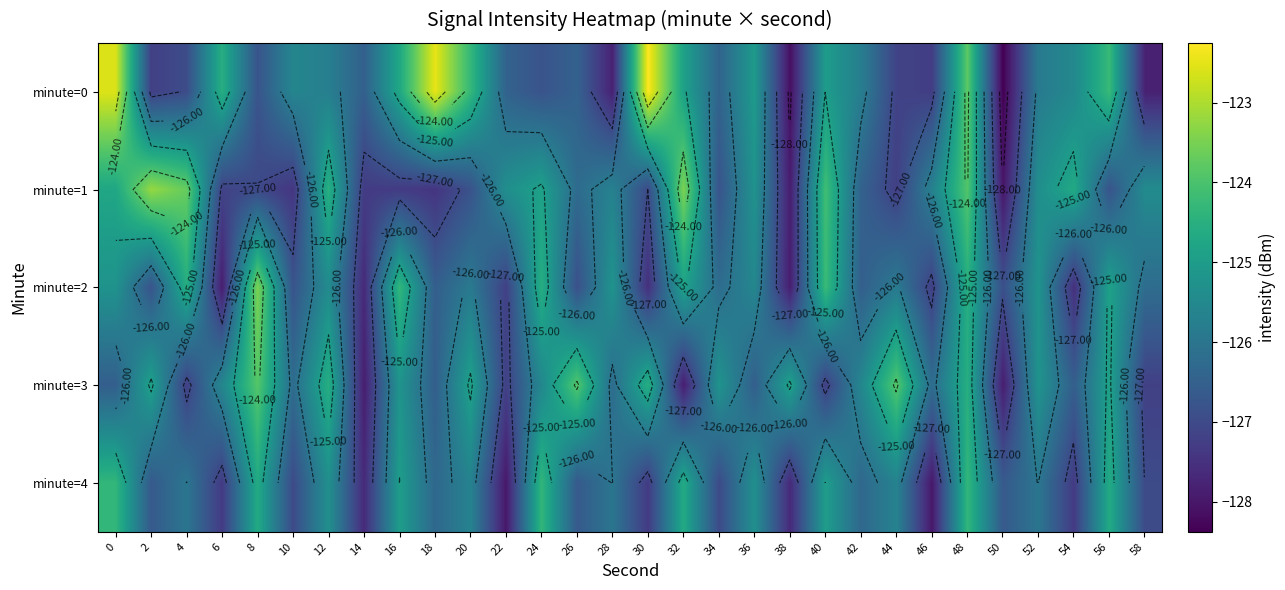

Is it true that minute=1 equals -181.7 at 4?

False